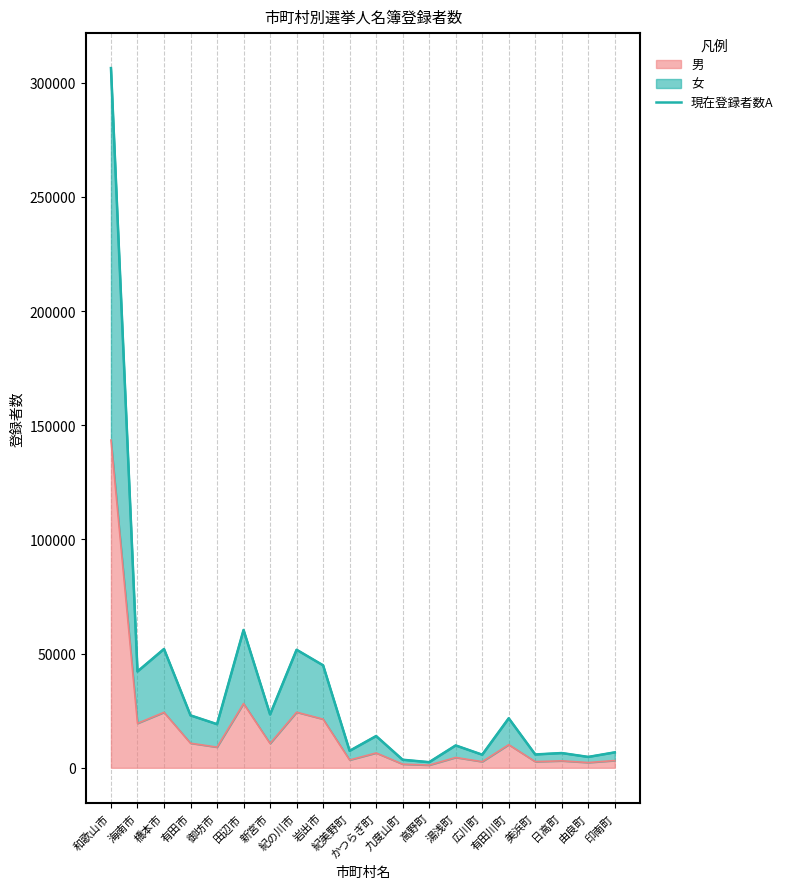

Rank the categories by value from highest to lowest.

和歌山市, 田辺市, 橋本市, 紀の川市, 岩出市, 海南市, 新宮市, 有田市, 有田川町, 御坊市, かつらぎ町, 湯浅町, 紀美野町, 印南町, 日高町, 美浜町, 広川町, 由良町, 九度山町, 高野町